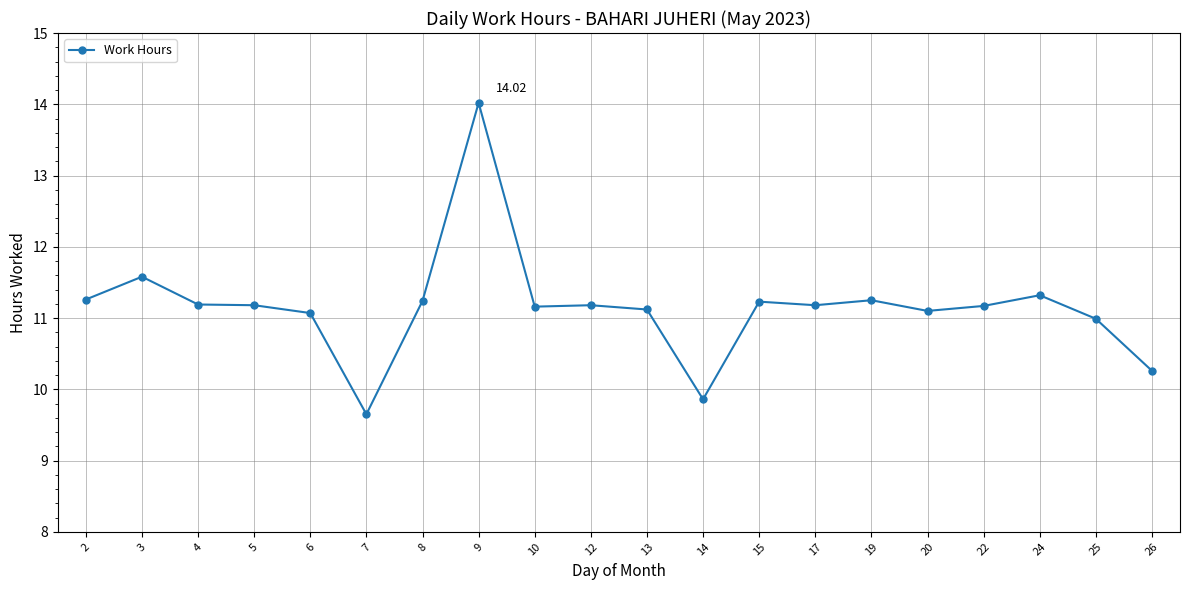

Approximately how many times larger is the value at 17 compared to 19?

1.0